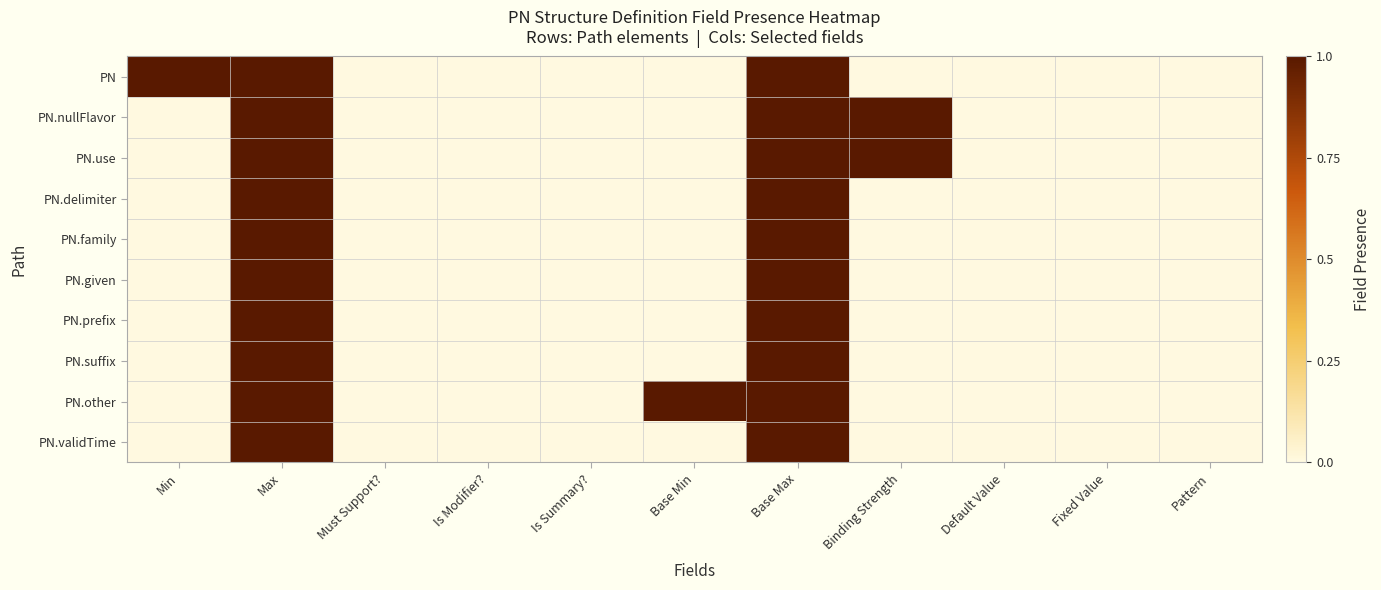

Reading left to right, transcribe all the data shown in this chart.

PN: Min=1	Max=1	Must Support?=0	Is Modifier?=0	Is Summary?=0	Base Min=0	Base Max=1	Binding Strength=0	Default Value=0	Fixed Value=0	Pattern=0
PN.nullFlavor: Min=0	Max=1	Must Support?=0	Is Modifier?=0	Is Summary?=0	Base Min=0	Base Max=1	Binding Strength=1	Default Value=0	Fixed Value=0	Pattern=0
PN.use: Min=0	Max=1	Must Support?=0	Is Modifier?=0	Is Summary?=0	Base Min=0	Base Max=1	Binding Strength=1	Default Value=0	Fixed Value=0	Pattern=0
PN.delimiter: Min=0	Max=1	Must Support?=0	Is Modifier?=0	Is Summary?=0	Base Min=0	Base Max=1	Binding Strength=0	Default Value=0	Fixed Value=0	Pattern=0
PN.family: Min=0	Max=1	Must Support?=0	Is Modifier?=0	Is Summary?=0	Base Min=0	Base Max=1	Binding Strength=0	Default Value=0	Fixed Value=0	Pattern=0
PN.given: Min=0	Max=1	Must Support?=0	Is Modifier?=0	Is Summary?=0	Base Min=0	Base Max=1	Binding Strength=0	Default Value=0	Fixed Value=0	Pattern=0
PN.prefix: Min=0	Max=1	Must Support?=0	Is Modifier?=0	Is Summary?=0	Base Min=0	Base Max=1	Binding Strength=0	Default Value=0	Fixed Value=0	Pattern=0
PN.suffix: Min=0	Max=1	Must Support?=0	Is Modifier?=0	Is Summary?=0	Base Min=0	Base Max=1	Binding Strength=0	Default Value=0	Fixed Value=0	Pattern=0
PN.other: Min=0	Max=1	Must Support?=0	Is Modifier?=0	Is Summary?=0	Base Min=1	Base Max=1	Binding Strength=0	Default Value=0	Fixed Value=0	Pattern=0
PN.validTime: Min=0	Max=1	Must Support?=0	Is Modifier?=0	Is Summary?=0	Base Min=0	Base Max=1	Binding Strength=0	Default Value=0	Fixed Value=0	Pattern=0